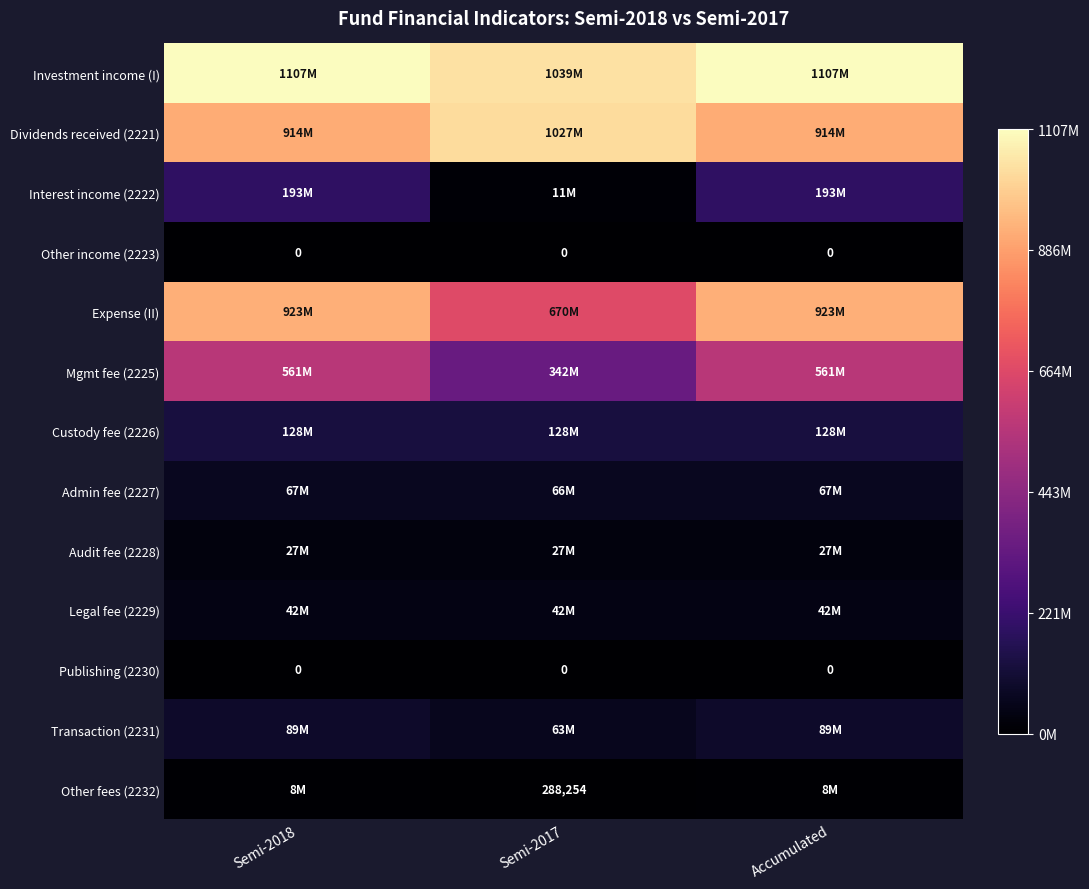

Which series has the largest total across all categories?

Investment income (I)